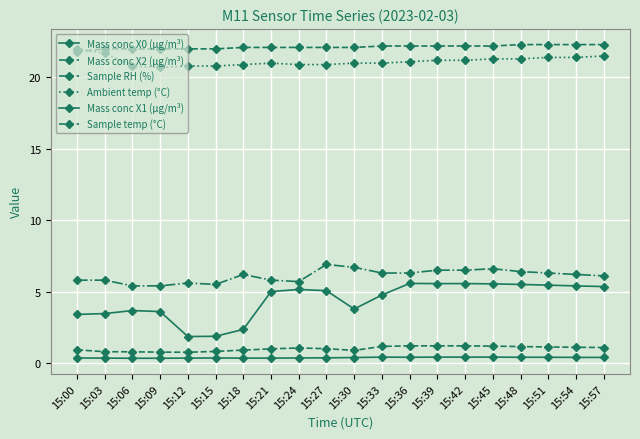

Rank the series by their maximum value, from lowest to highest.

Mass conc X1 (μg/m³), Mass conc X2 (μg/m³), Mass conc X0 (μg/m³), Sample RH (%), Ambient temp (°C), Sample temp (°C)